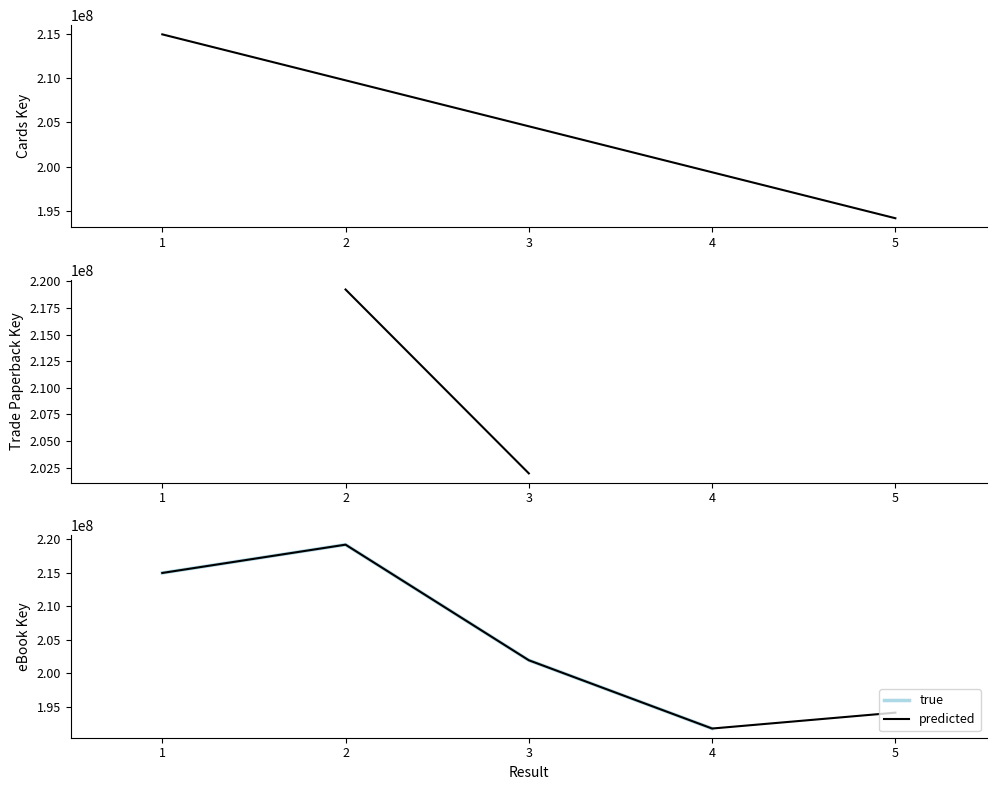

Reading right to left, list all the values displayed in this chart.

194136870	191766038	201962166	219226897	215000420